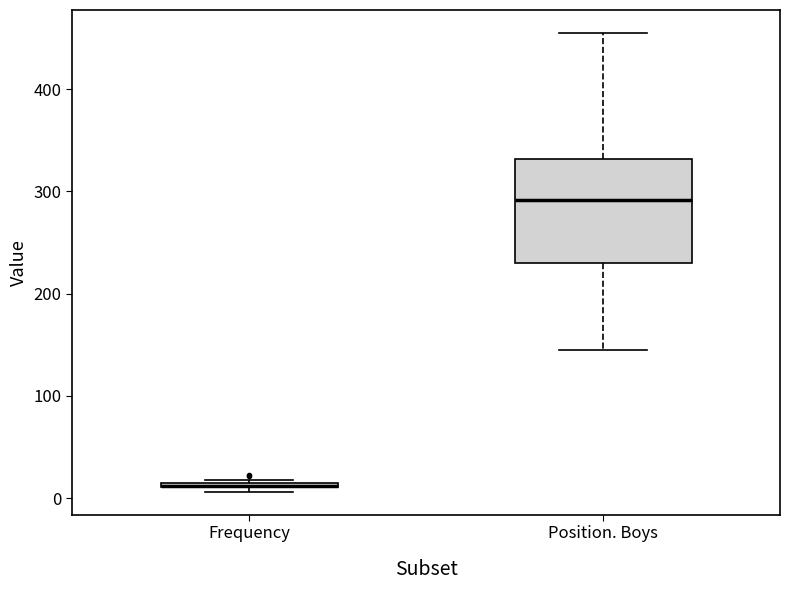

Where is the upper edge of the box for Frequency on the y-axis? The values are not printed on the chart, so give them approximately, as read against the axis.

20